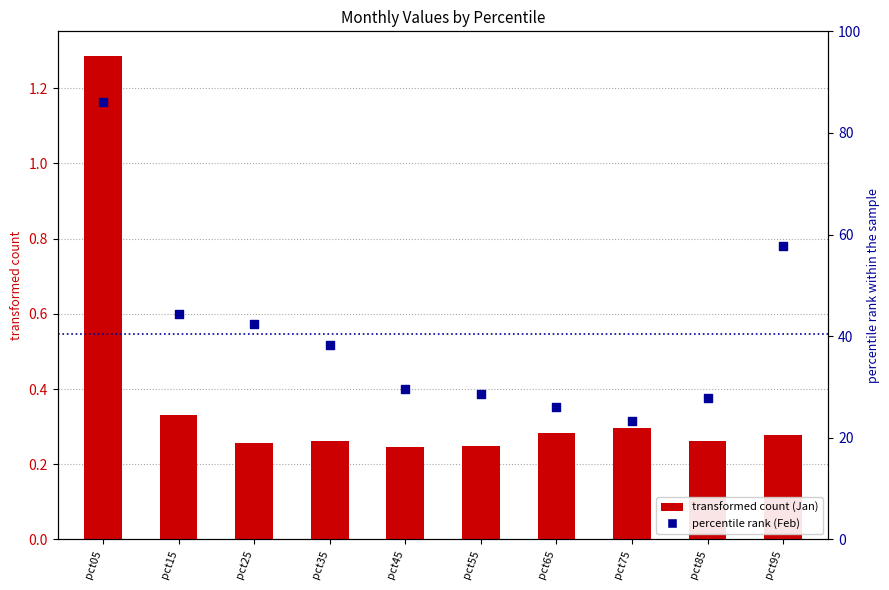

Which series contains the lowest Y value?

Jan (transformed count)